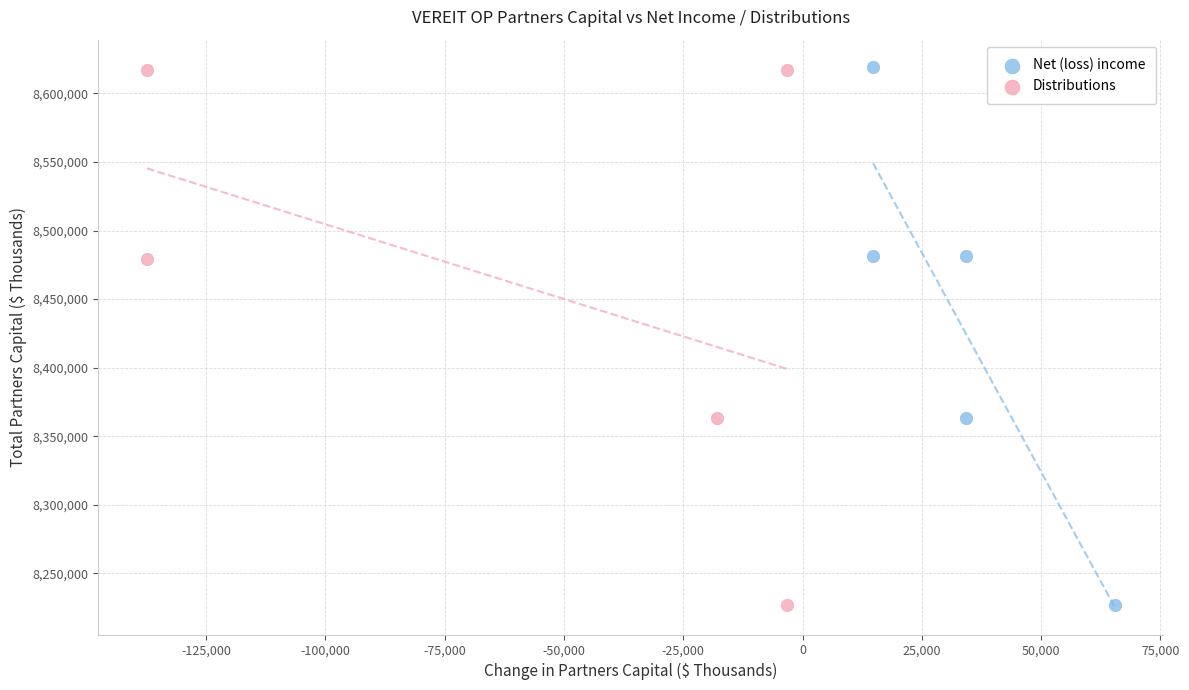

What are all the series names shown in the legend?

Net (loss) income, Distributions